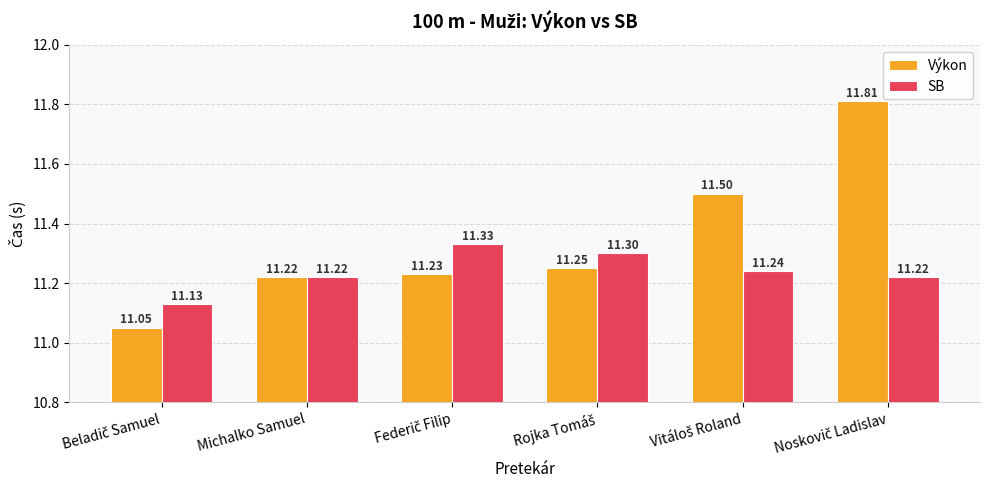

List the series in order of their overall mean, highest first.

Výkon, SB